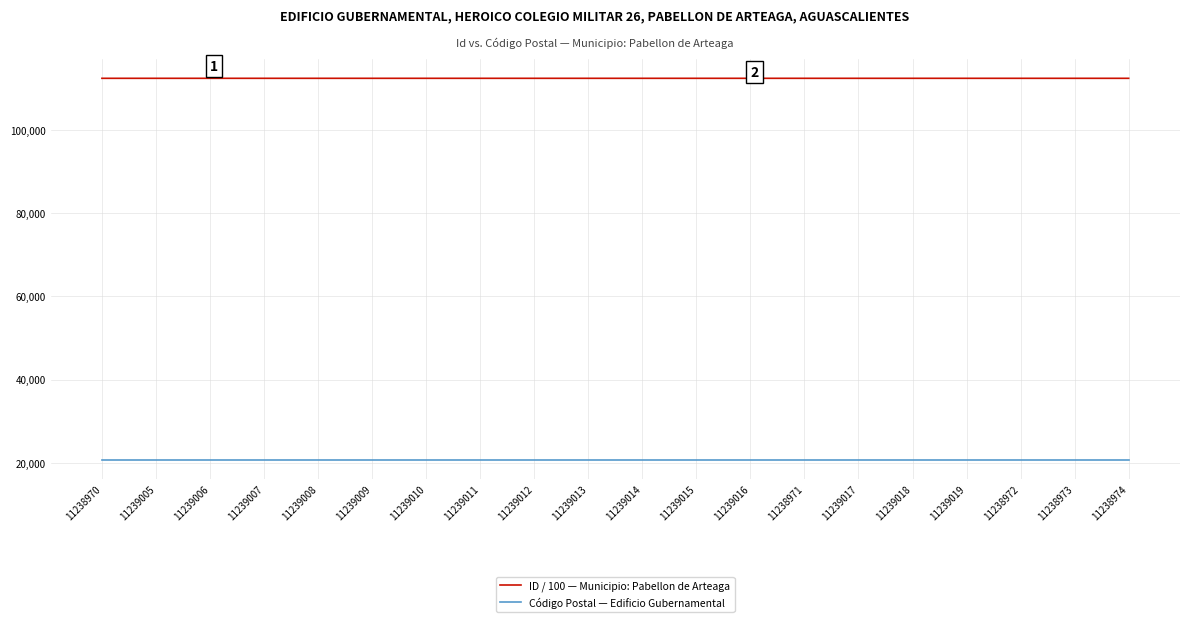

Rank the series at 11239006 from lowest to highest value.

Código Postal — Edificio Gubernamental, ID / 100 — Municipio: Pabellon de Arteaga